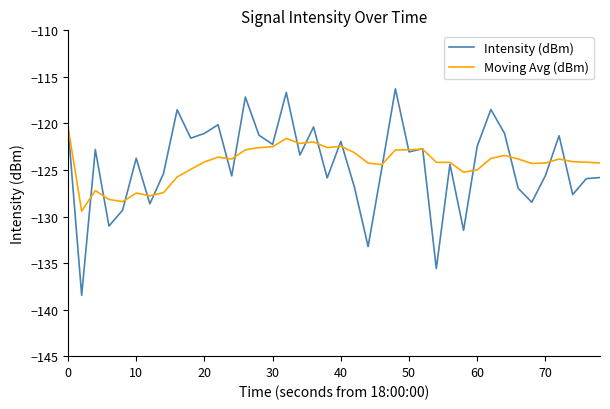

What are all the series names shown in the legend?

Intensity (dBm), Moving Avg (dBm)